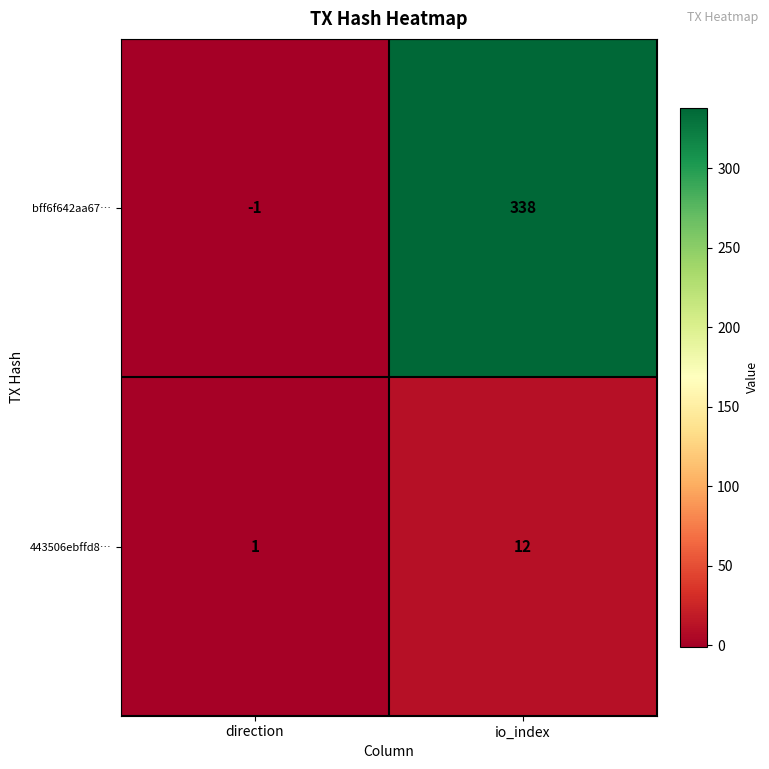

Which series has the widest spread of values?

bff6f642aa67…